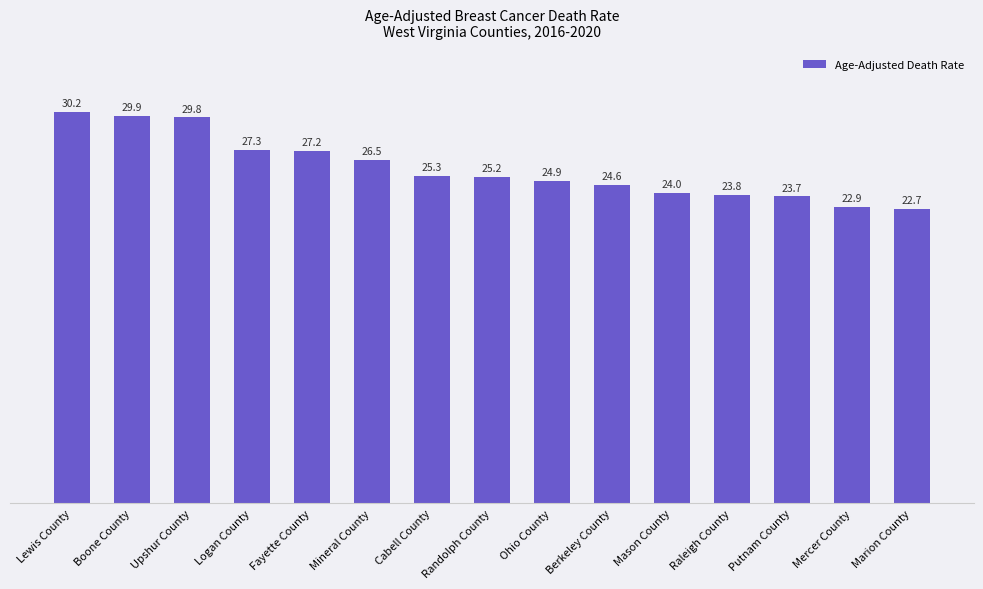

Does the chart contain stacked bars?

No